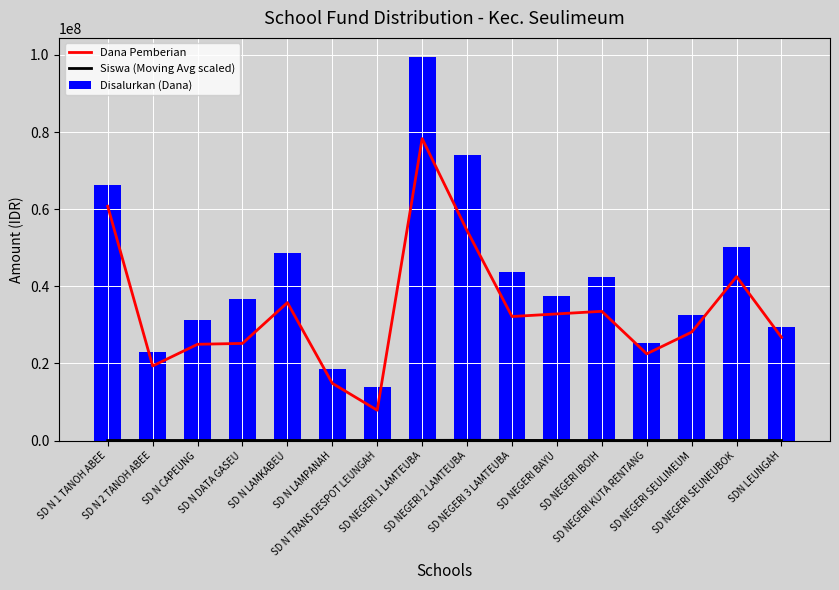

What is the sum of all Disalurkan (Dana) values?

673200000